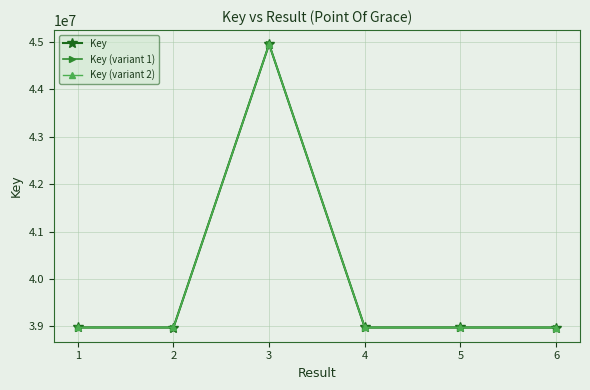

How many lines are shown in the chart?

3